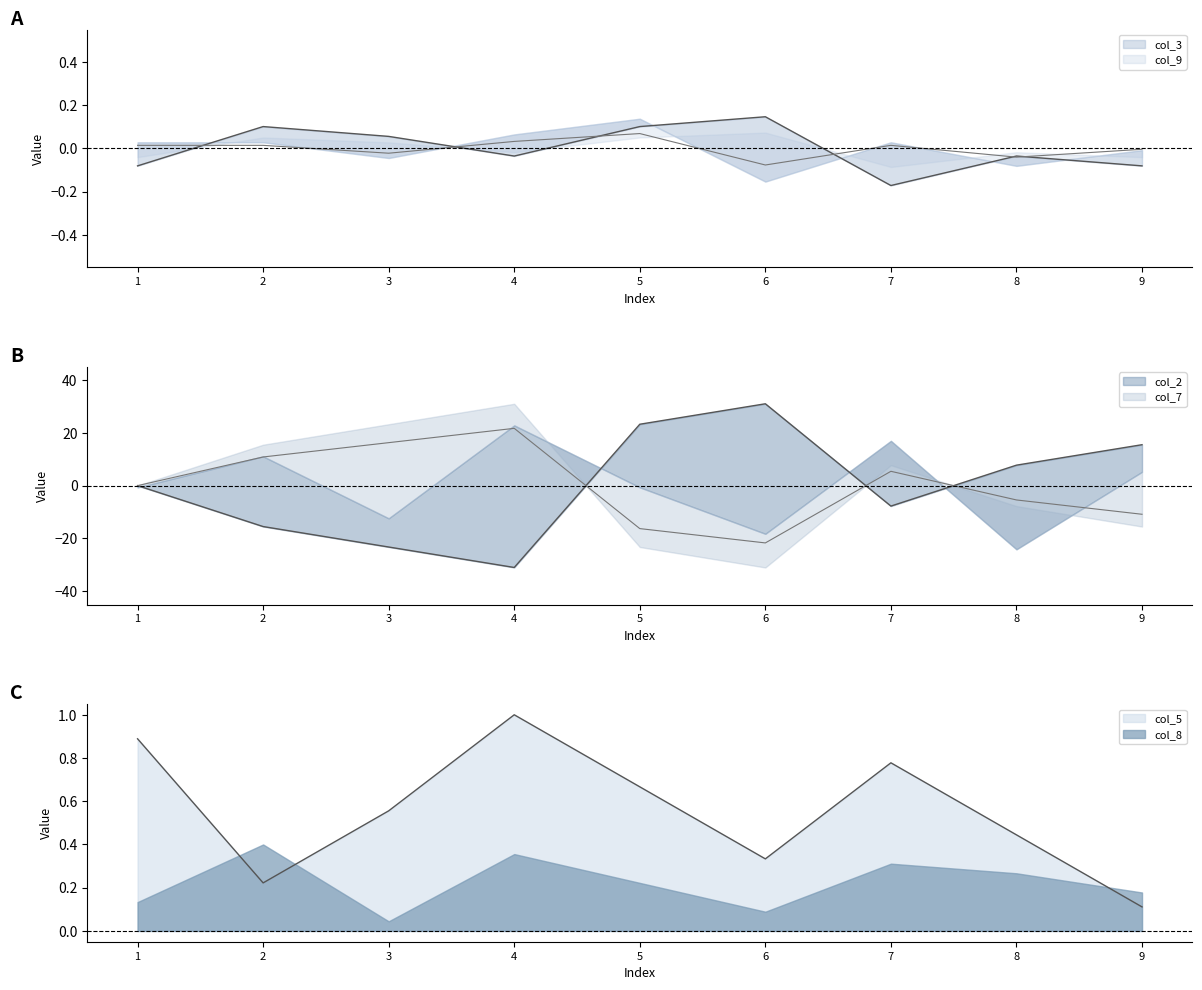

The col_3 series shows 0.1 at 5. True or false?

True